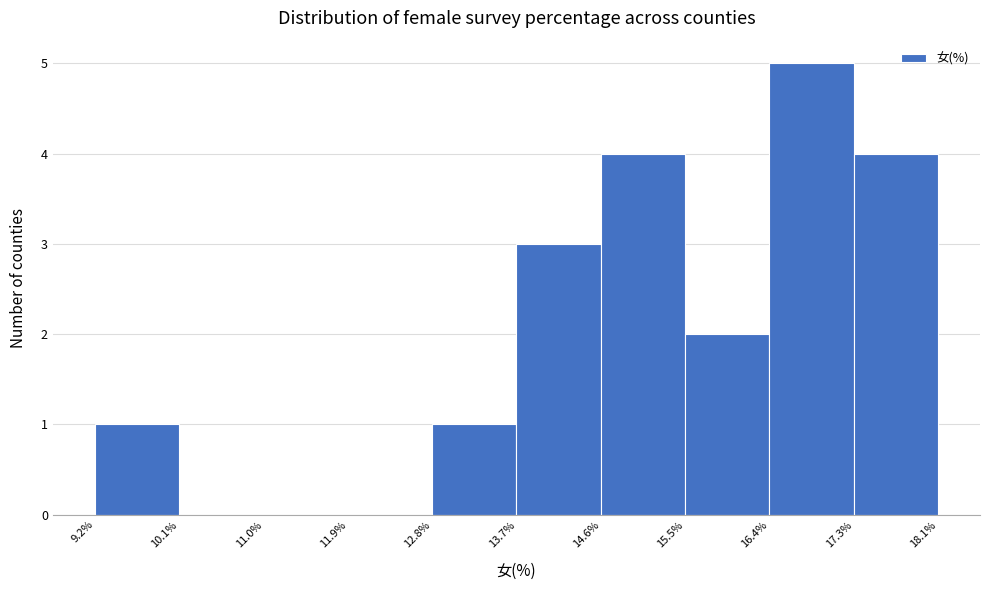

Which range on the x-axis has the tallest bar?

16.4% to 17.3%